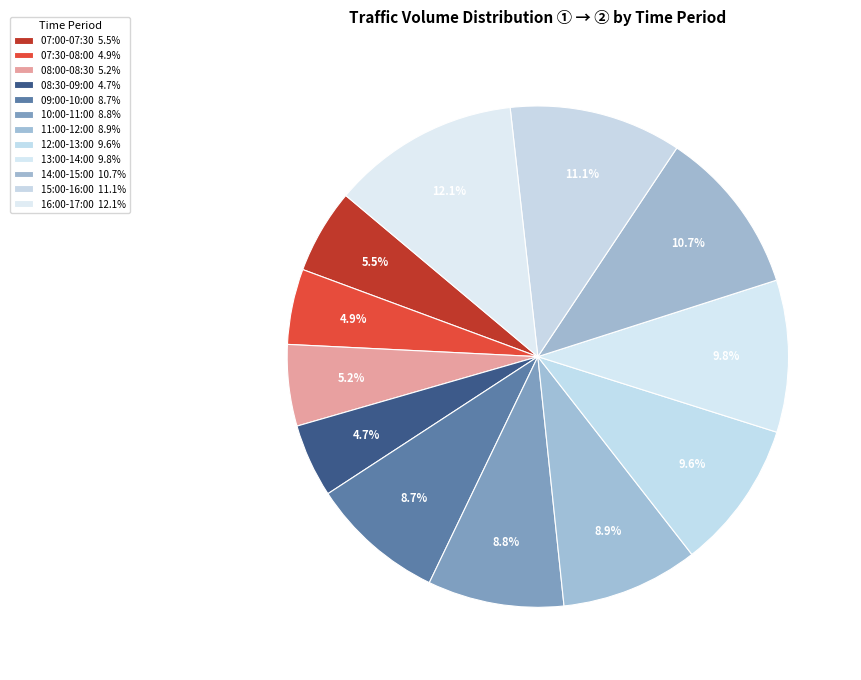

Rank the categories by value from lowest to highest.

08:30-09:00, 07:30-08:00, 08:00-08:30, 07:00-07:30, 09:00-10:00, 10:00-11:00, 11:00-12:00, 12:00-13:00, 13:00-14:00, 14:00-15:00, 15:00-16:00, 16:00-17:00